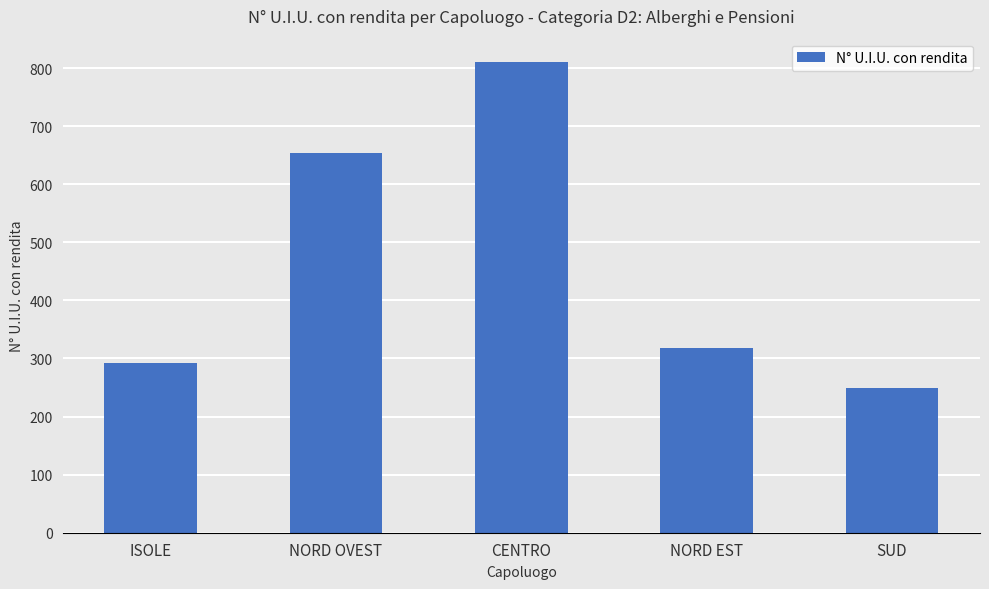

What is the value of the 5th bar from the left?

249